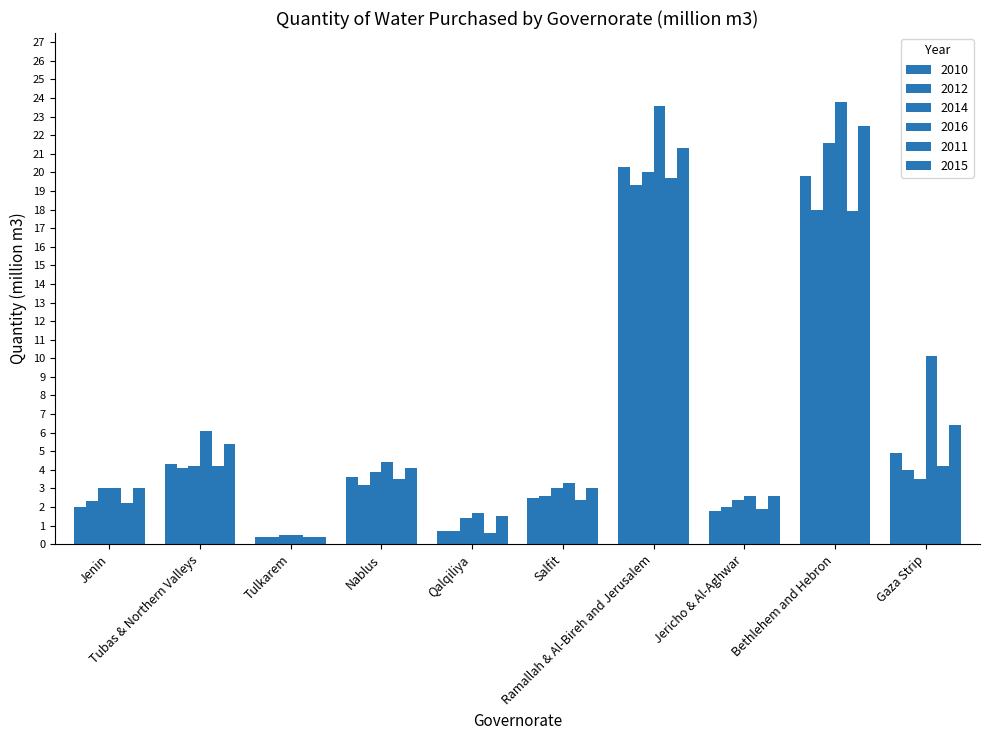

How many values in the 2015 series are below 4?

5